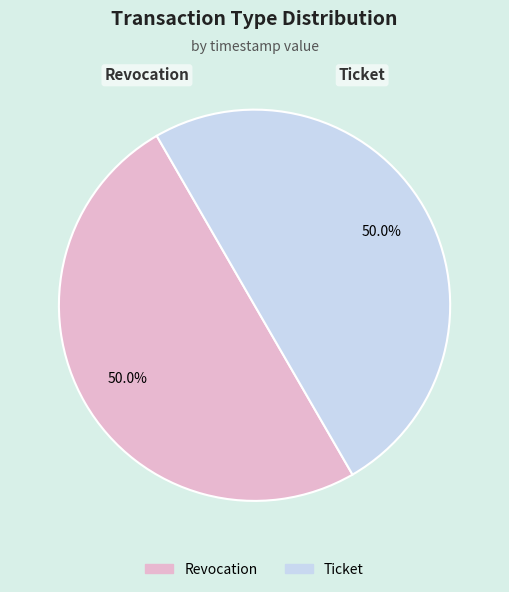

How many slices are in this pie chart?

2